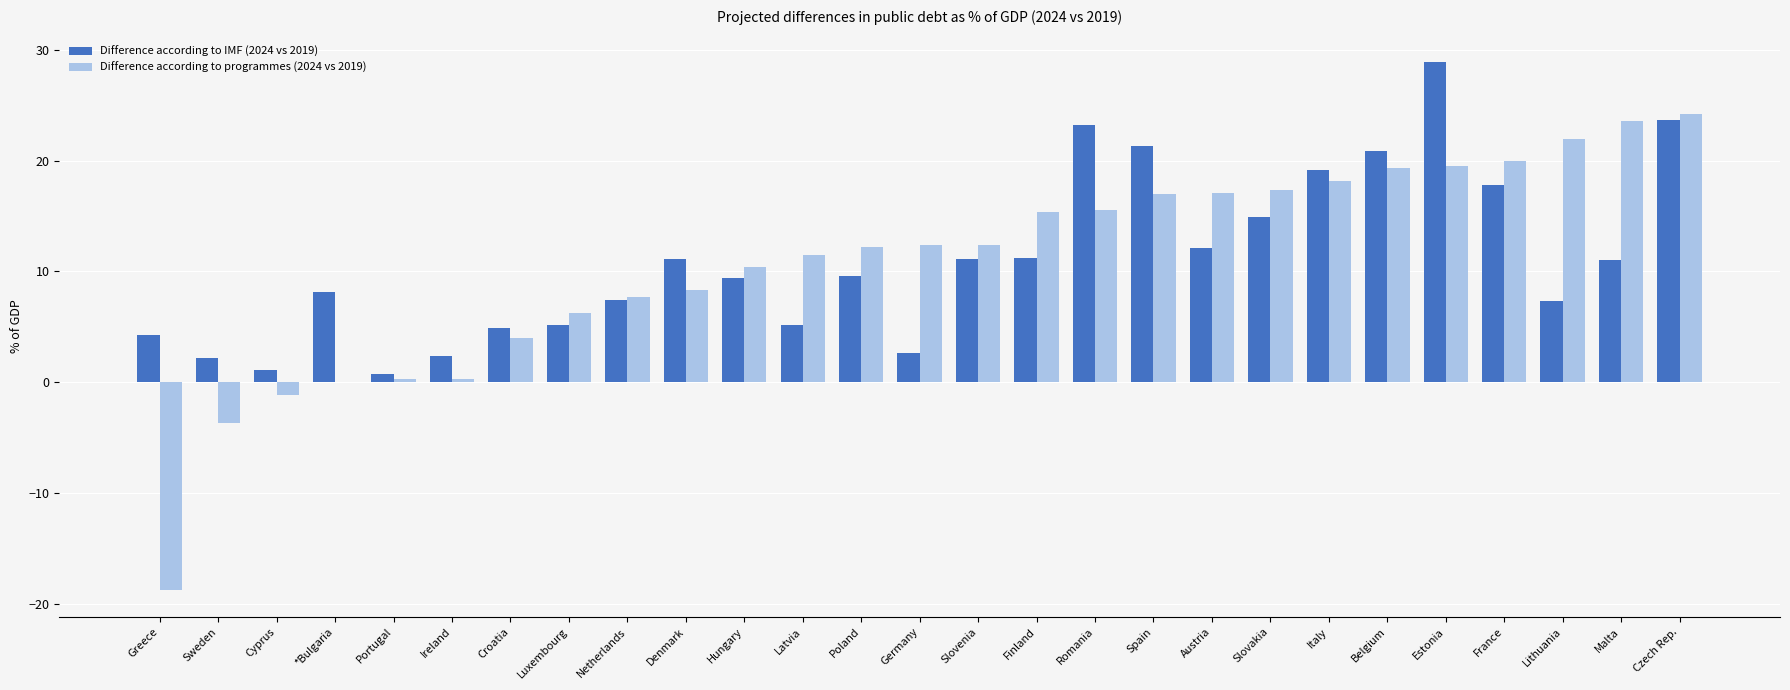

What is the greatest value displayed?

28.9